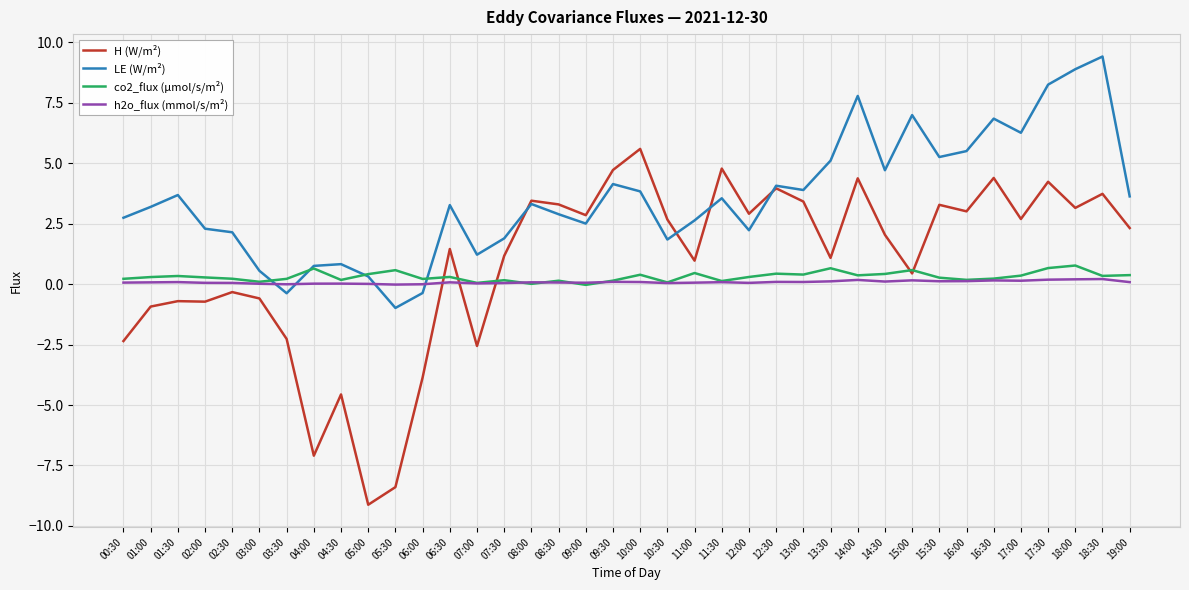

What is the minimum value for LE (W/m²)?

-1.0